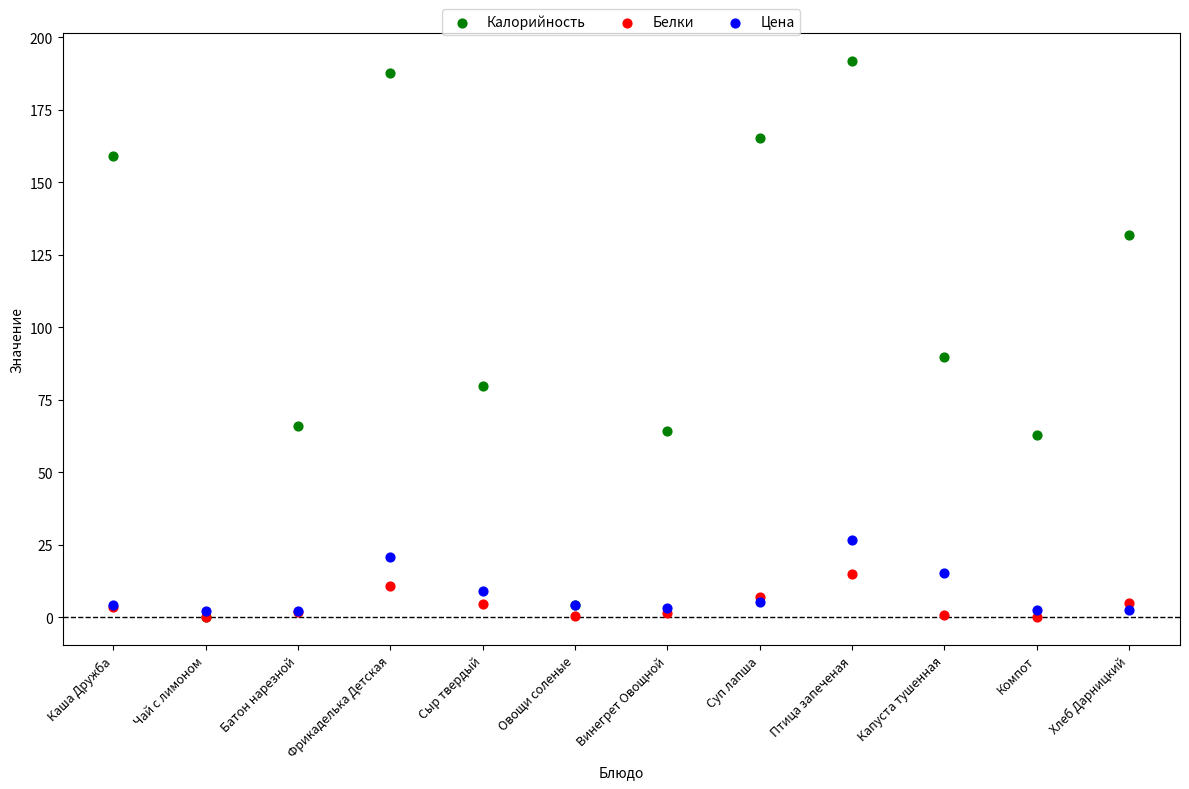

What are all the series names shown in the legend?

Калорийность, Белки, Цена